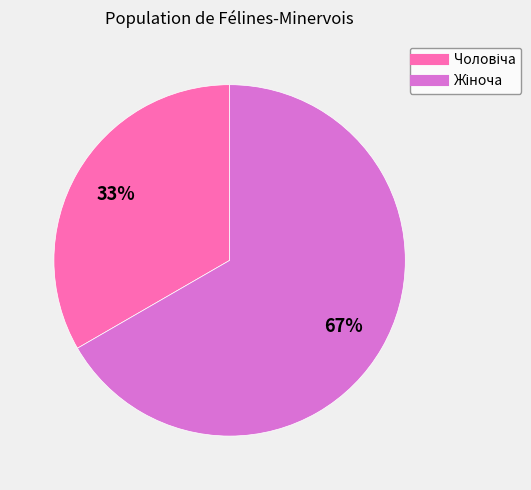

Does any single category account for the majority?

Yes